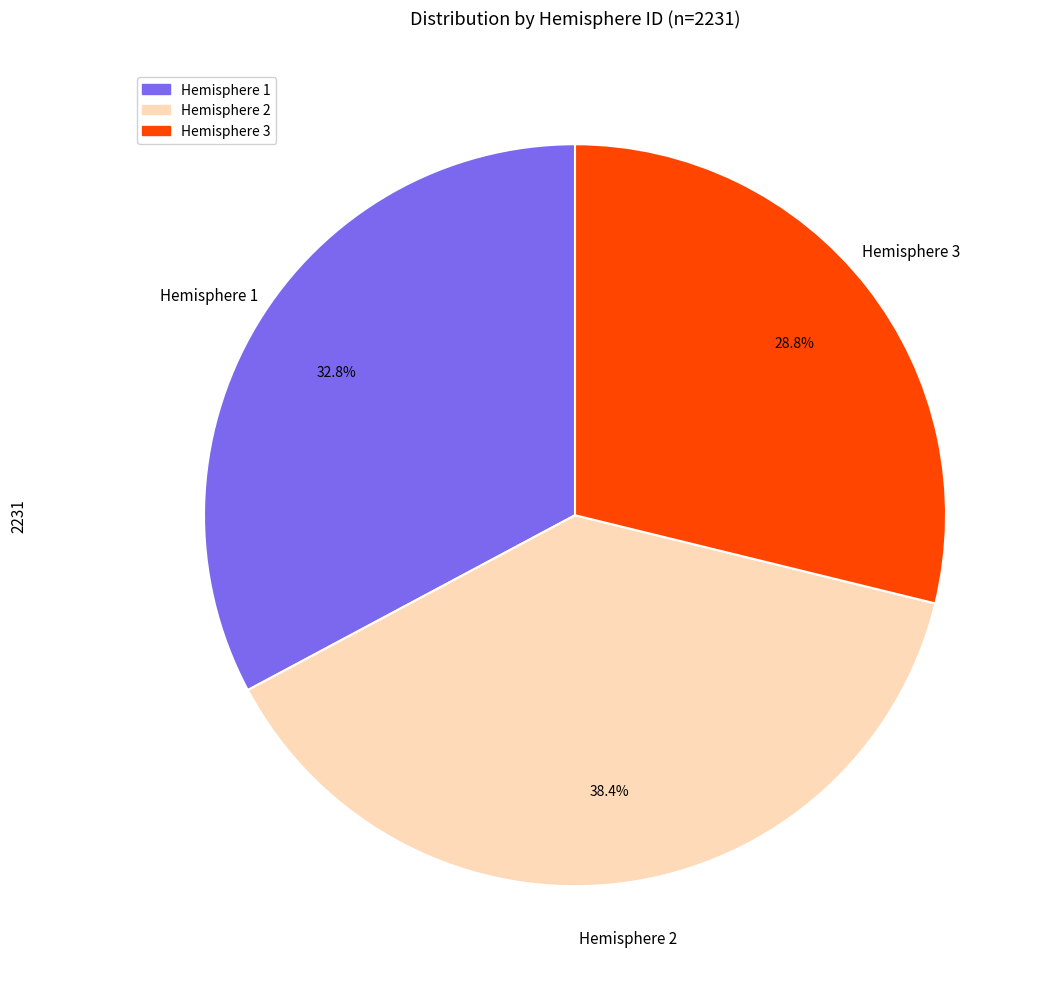

Count the number of slices in the pie.

3